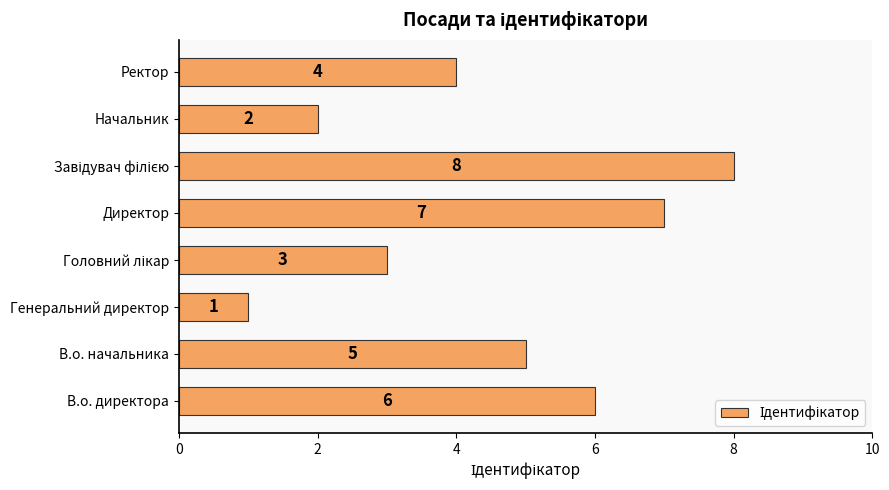

Which has a higher value, В.о. директора or Ректор?

В.о. директора